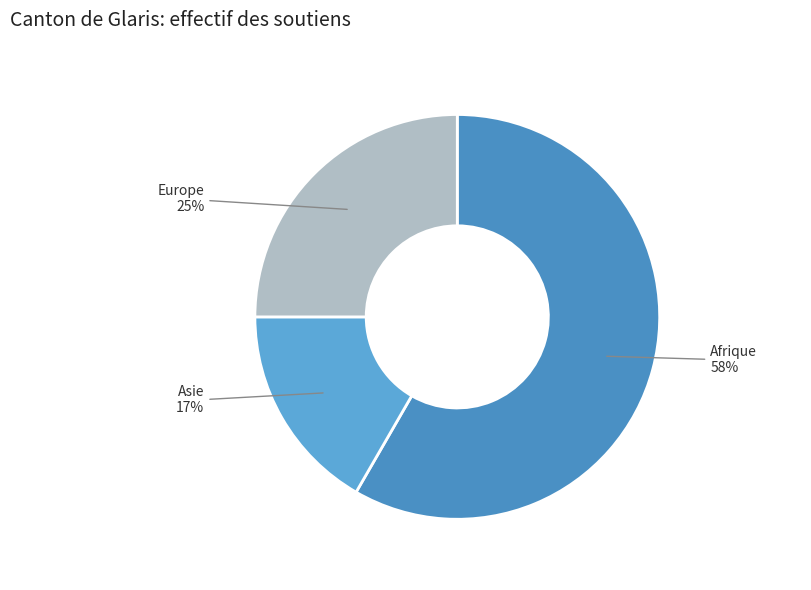

How many slices are in this pie chart?

3